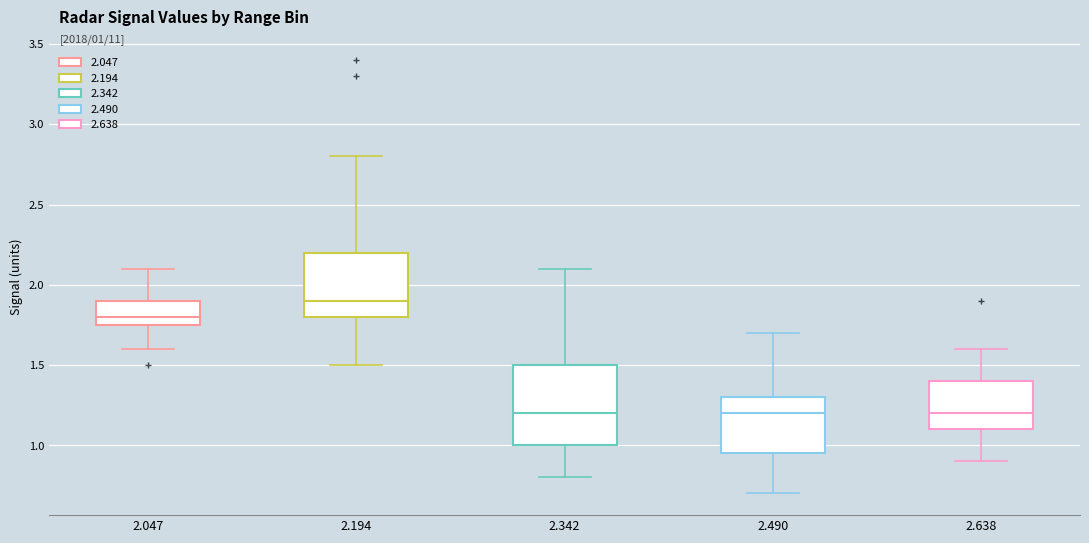

Comparing the boxes themselves (not the whiskers), which one is the tallest?

2.342